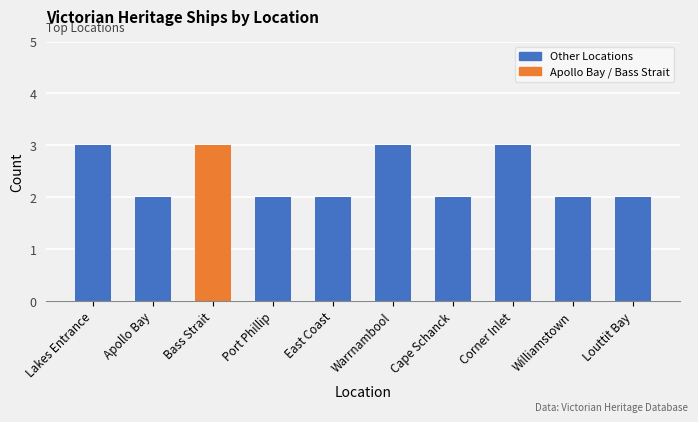

What is the greatest value displayed?

3